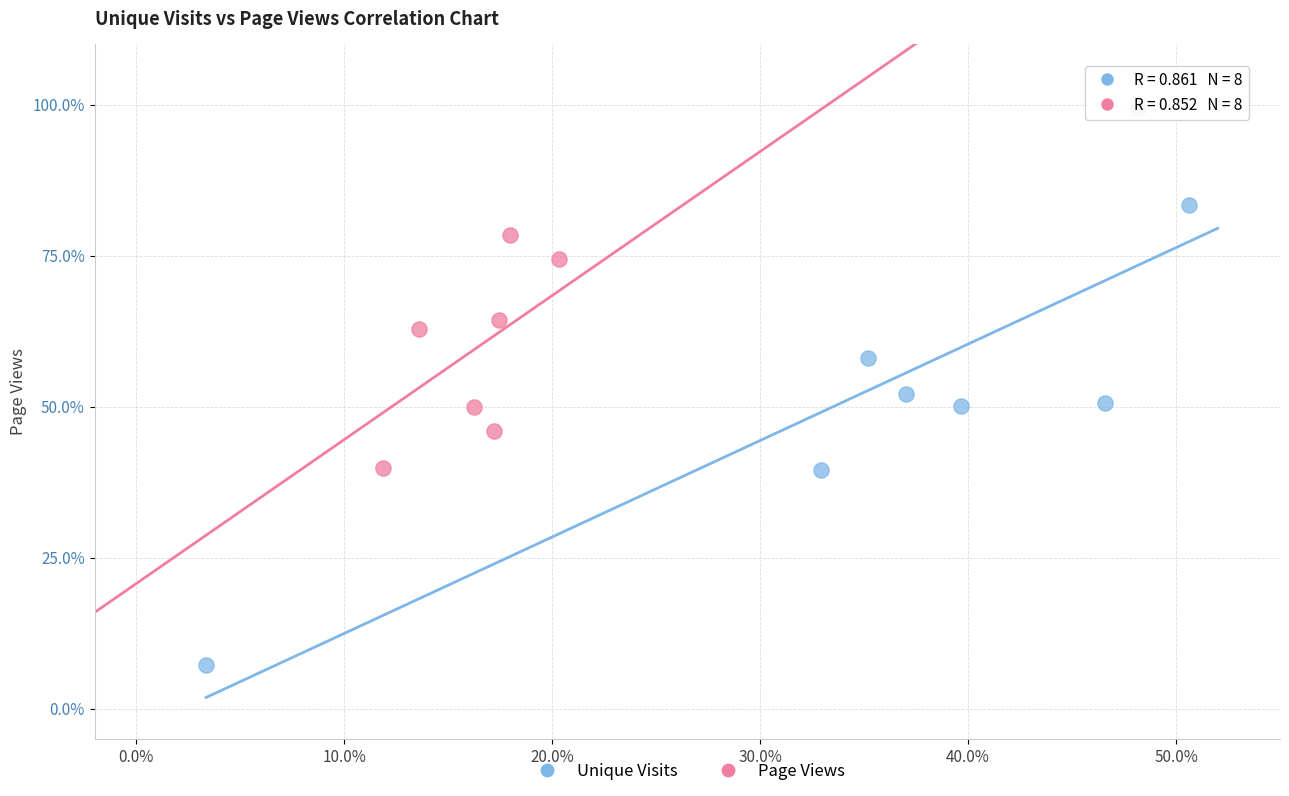

Which series contains the lowest Y value?

Unique Visits